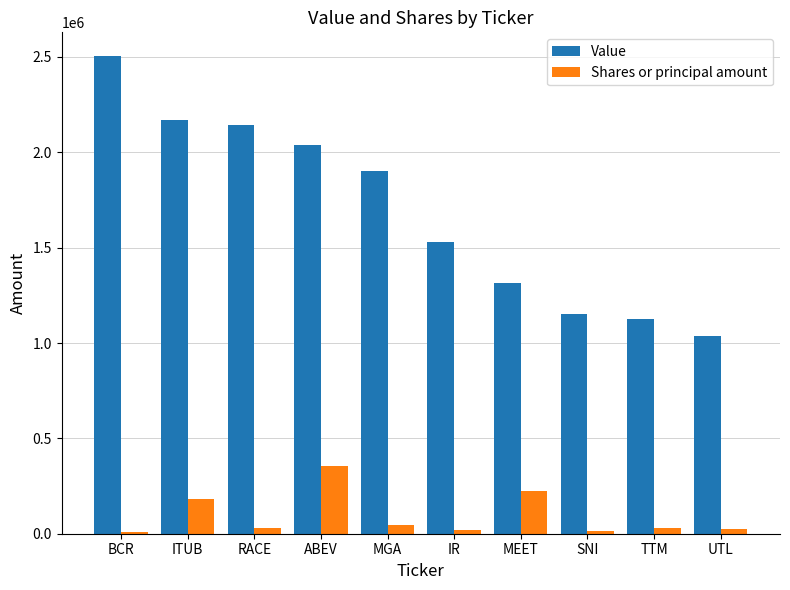

Is the value of Shares or principal amount at ITUB greater than the value of Value at BCR?

No